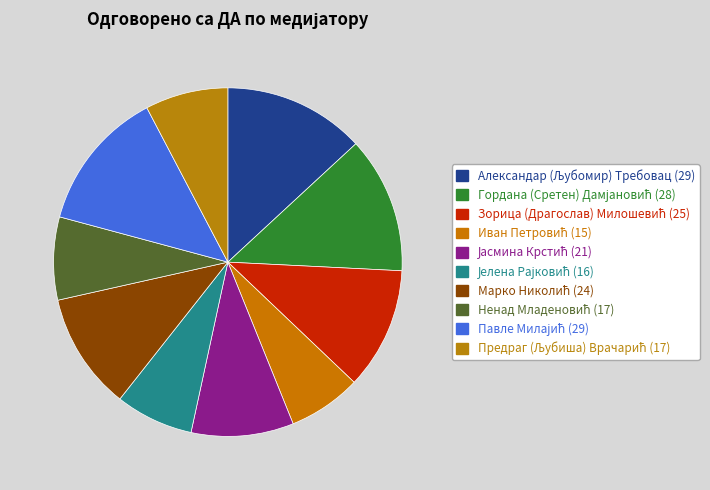

How many slices are in this pie chart?

10